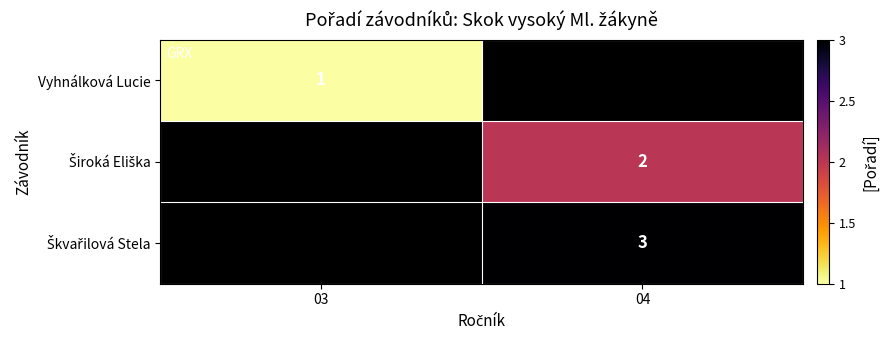

List the labels in order of Široká Eliška value, largest first.

03, 04